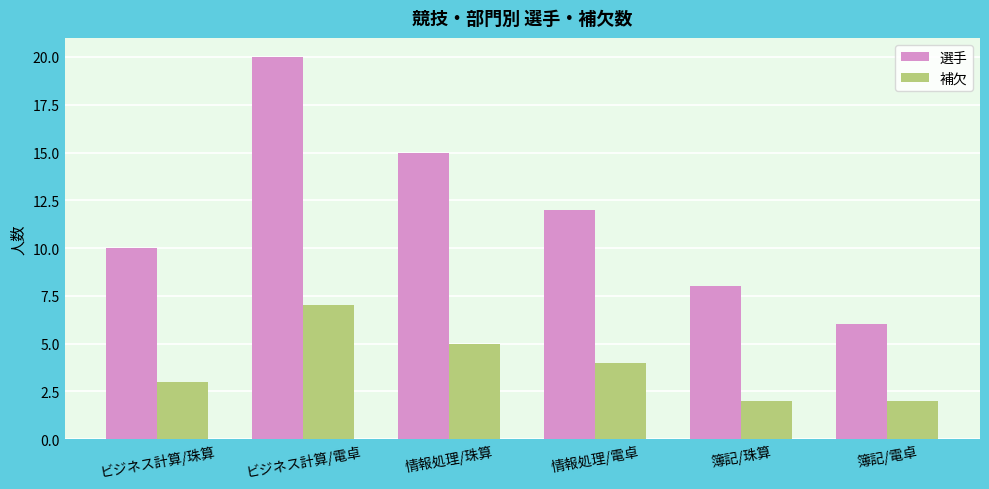

Rank the series by their average value, from lowest to highest.

補欠, 選手